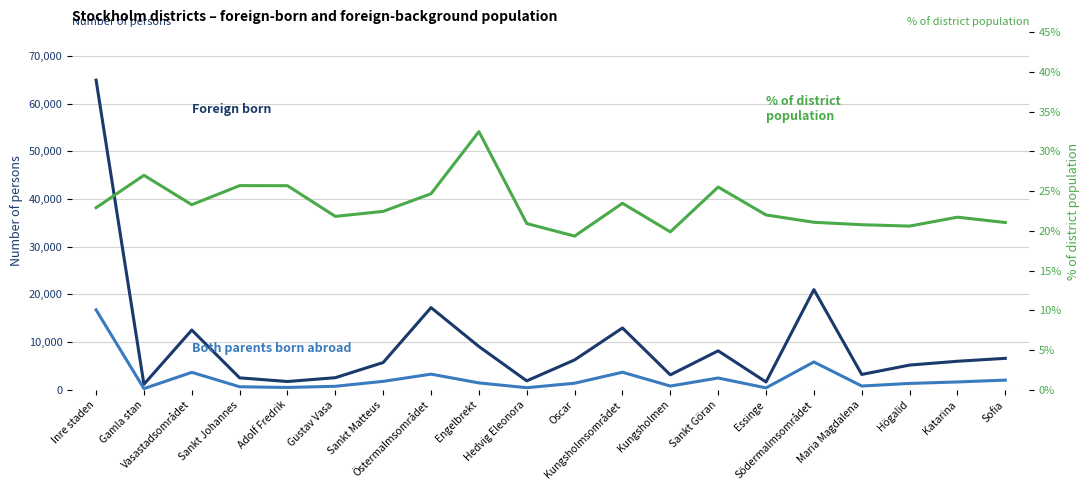

How many lines are shown in the chart?

3